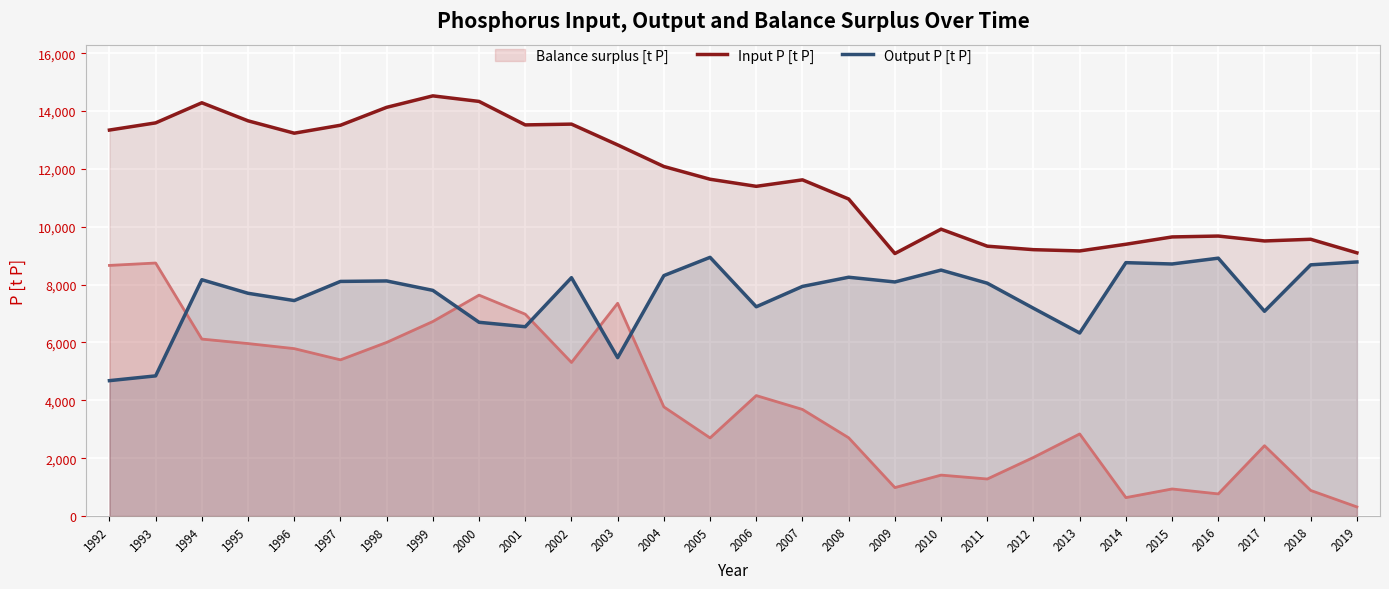

What is the smallest value displayed?

314.7